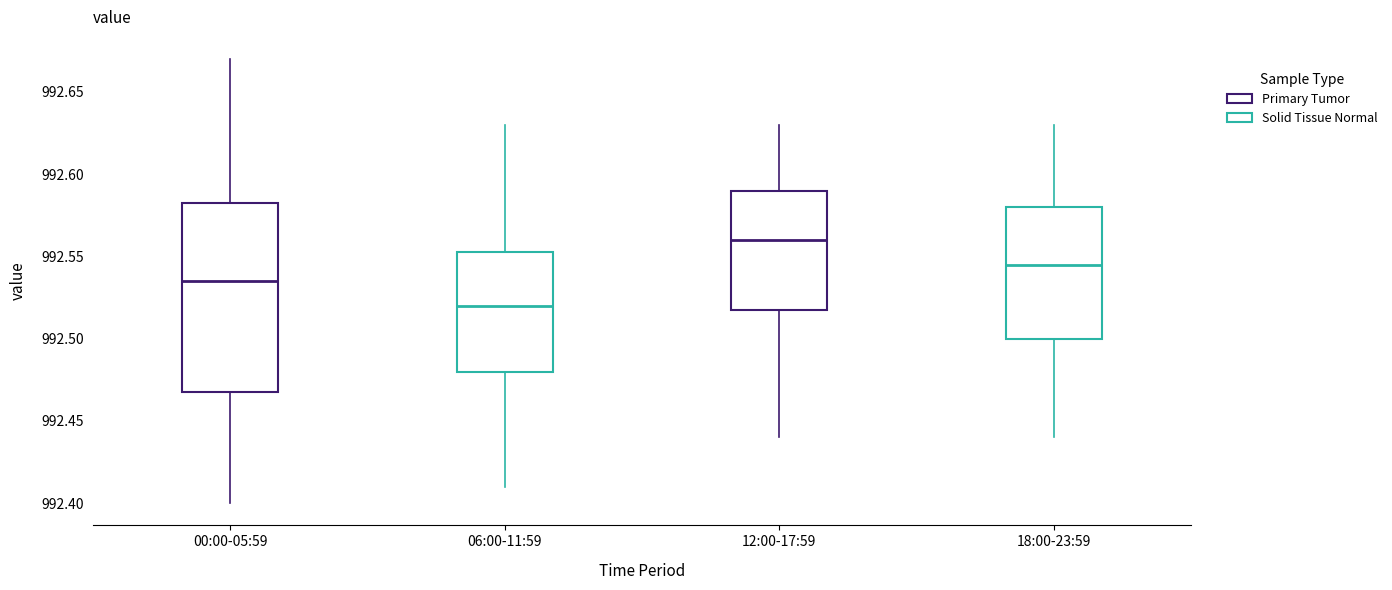

Reading left to right, transcribe this box plot: for each box, give where its median line is, the range the box spans, and where its two whiskers end, as read against the y-axis. The values are not printed on the chart, so give them approximately, as read against the axis.

00:00-05:59: median 992.535, box 992.470 to 992.585, whiskers 992.400 to 992.670
06:00-11:59: median 992.520, box 992.480 to 992.555, whiskers 992.410 to 992.630
12:00-17:59: median 992.560, box 992.520 to 992.590, whiskers 992.440 to 992.630
18:00-23:59: median 992.545, box 992.500 to 992.580, whiskers 992.440 to 992.630